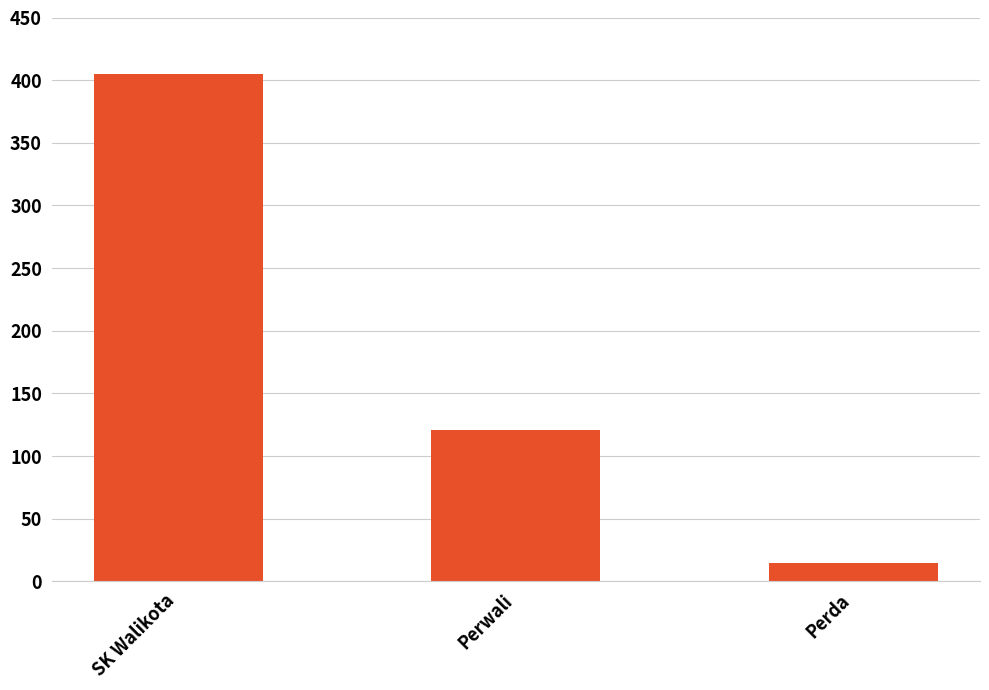

What is the value of the 3rd bar from the left?

15